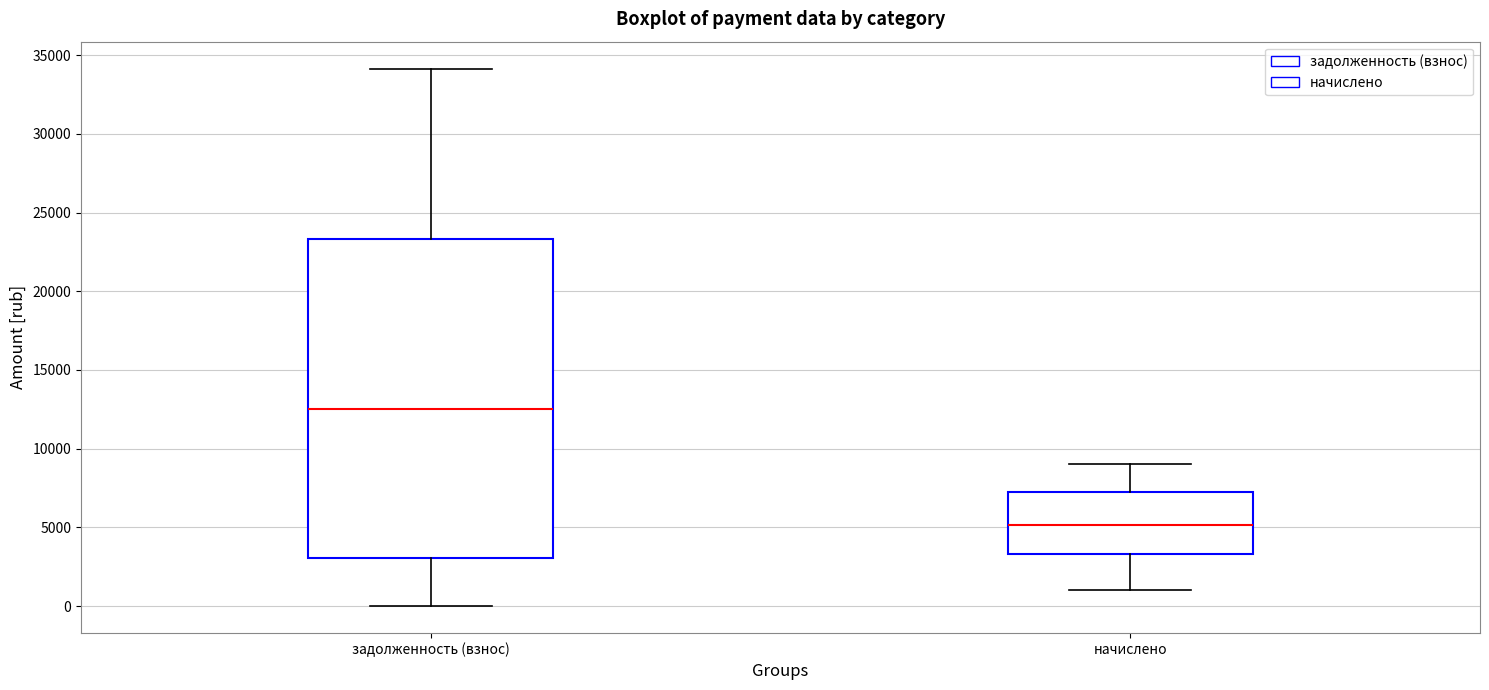

Comparing the boxes themselves (not the whiskers), which one is the tallest?

задолженность (взнос)